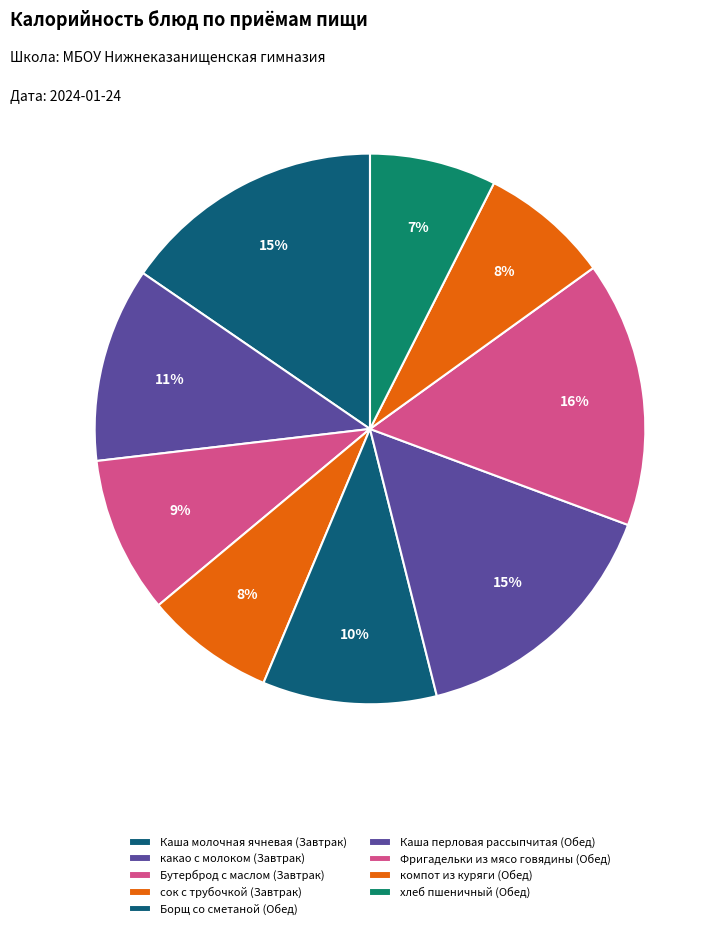

How many slices are in this pie chart?

9